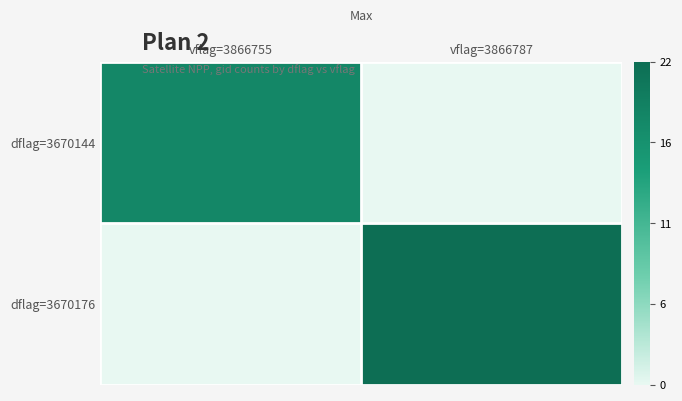

List the series in order of their overall mean, lowest first.

dflag=3670144, dflag=3670176